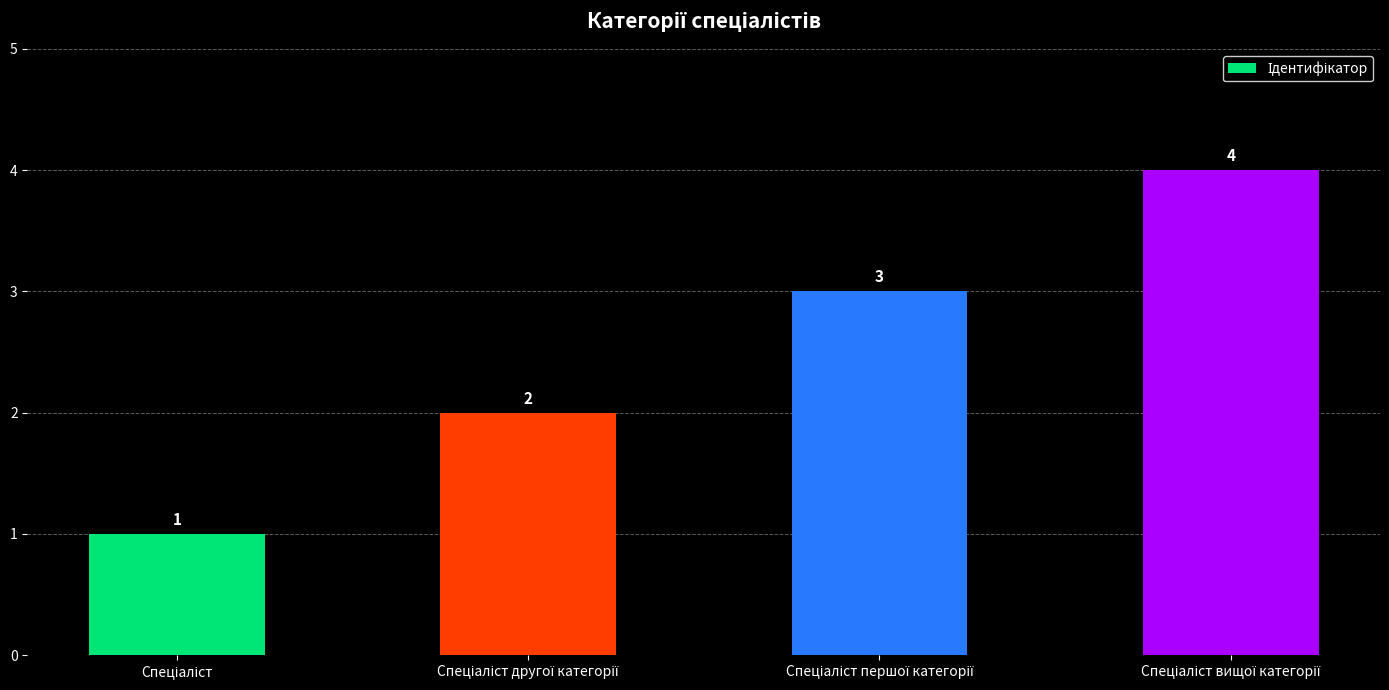

What is the greatest value displayed?

4